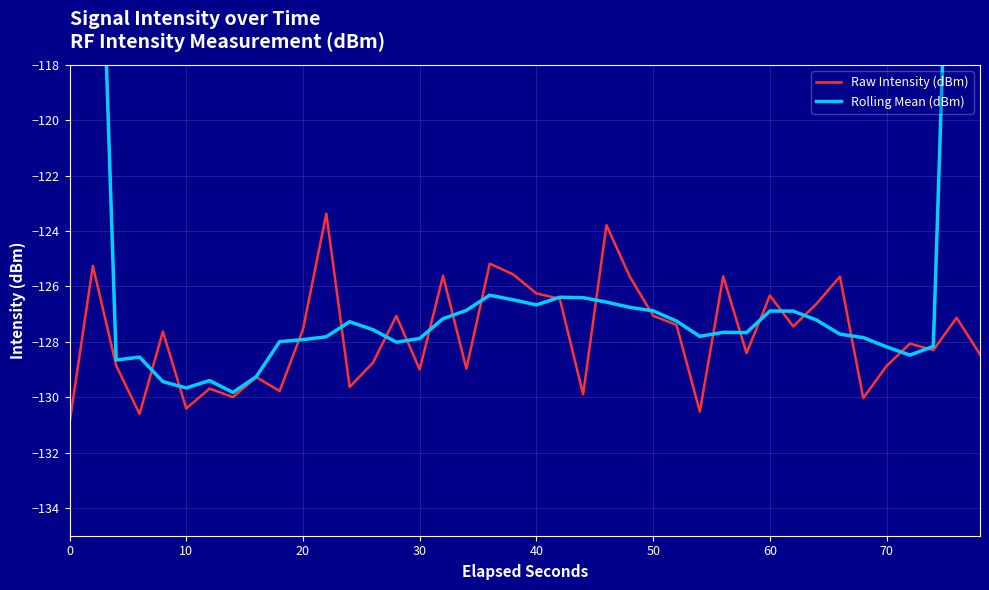

What is the maximum value for Raw Intensity (dBm)?

-123.4